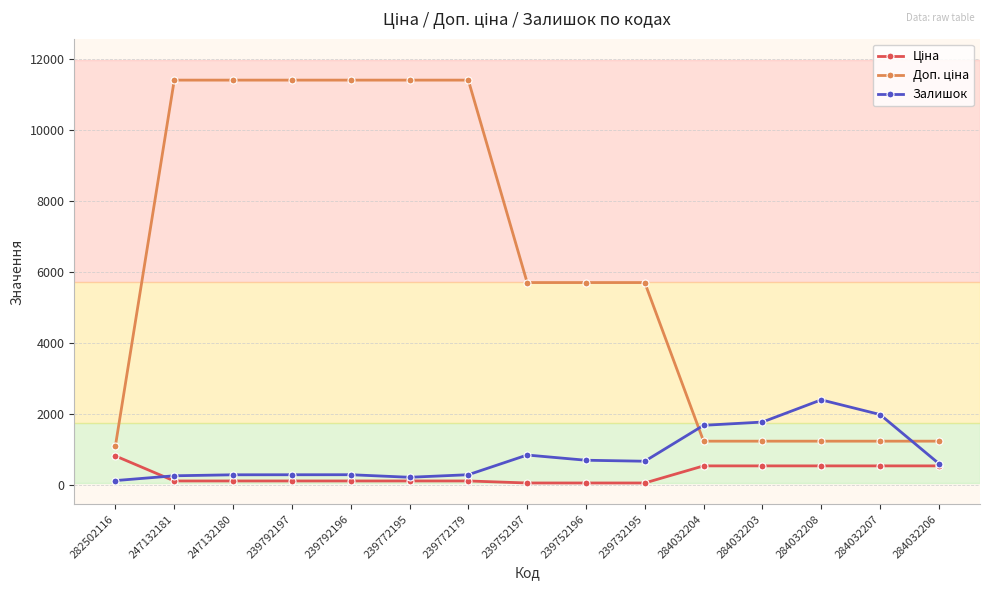

What is the total value across all series at 284032206?

2379.4